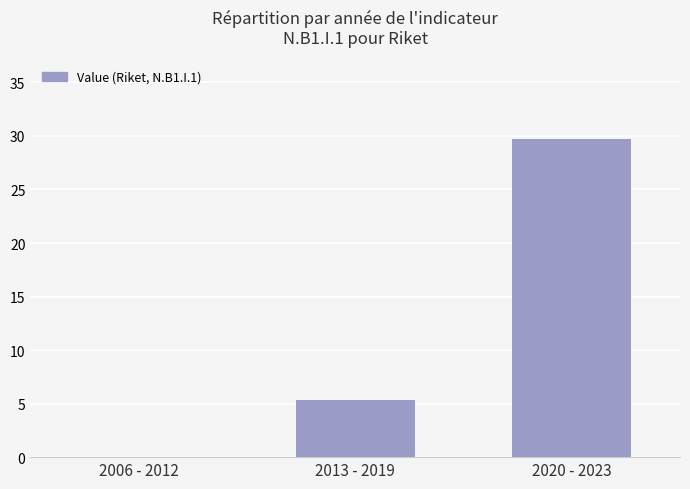

What is the change in value from 2013 - 2019 to 2020 - 2023?

+24.4